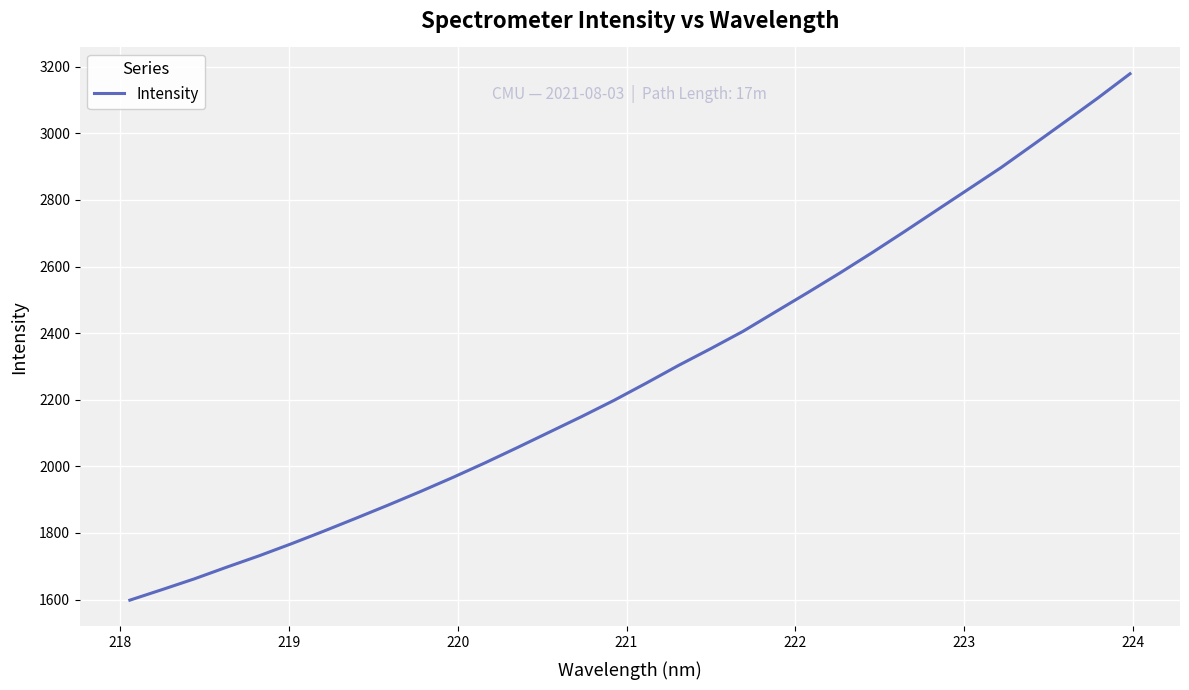

What is the smallest value displayed?

1598.1